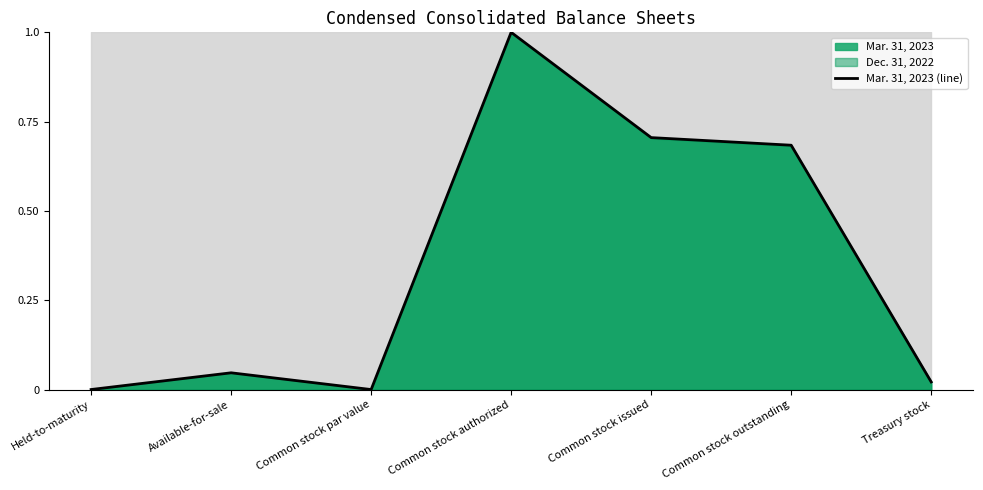

The chart shows a value of 0.0 at Held-to-maturity. True or false?

False